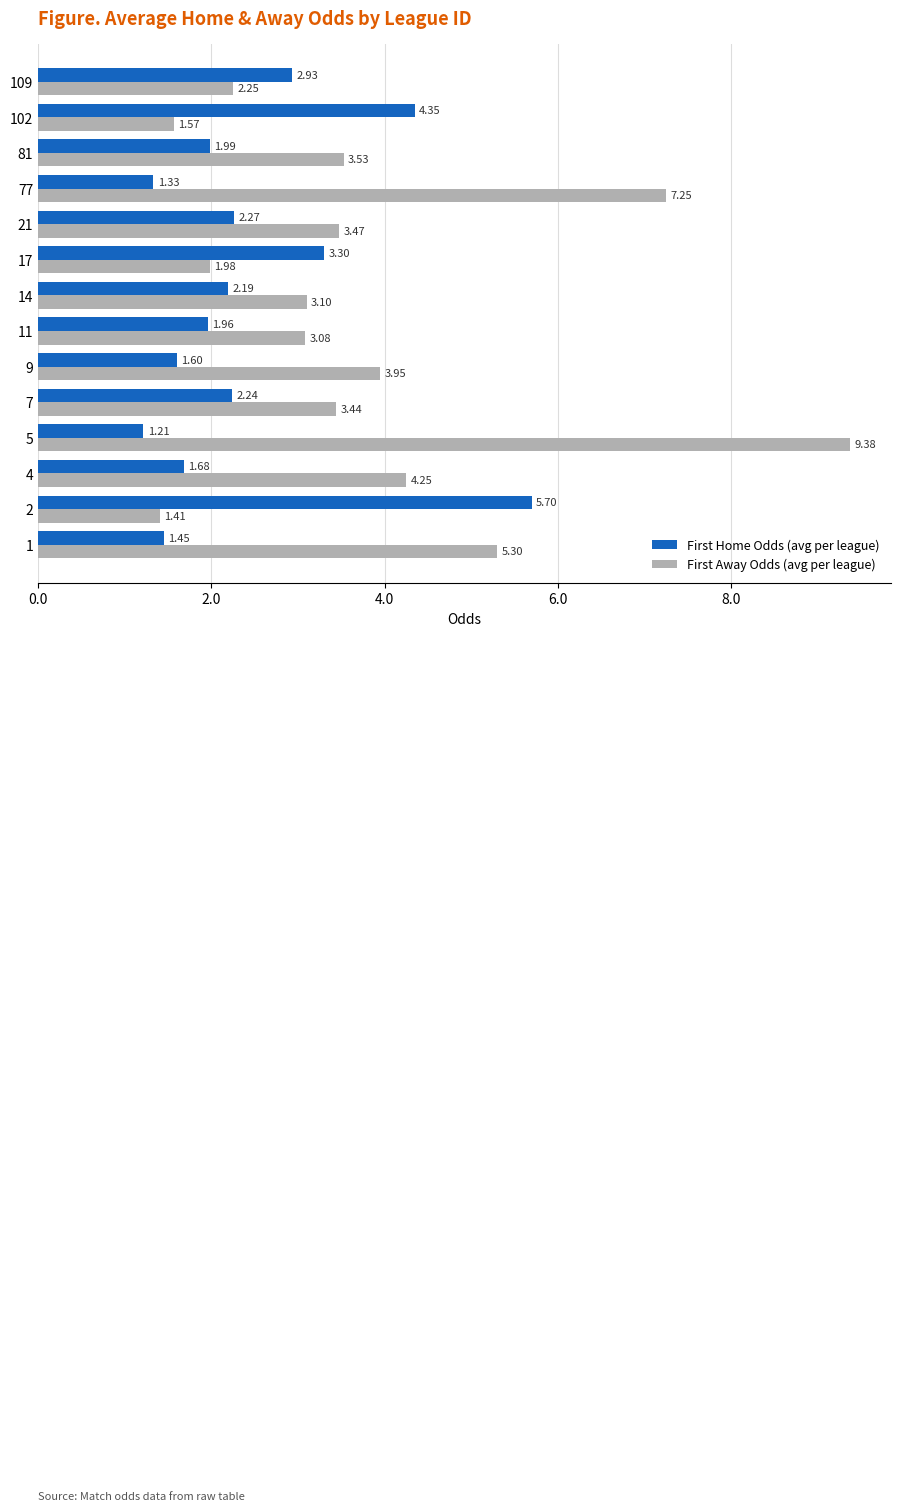

List the series in order of their peak value, lowest first.

First Home Odds (avg per league), First Away Odds (avg per league)